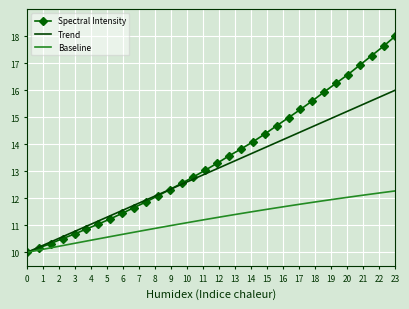

What is the difference between the second highest and second lowest values in the Baseline series?

2.1